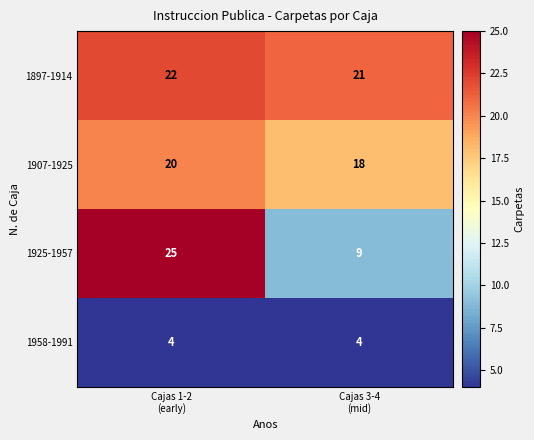

What is the sum of all 1925-1957 values?

34